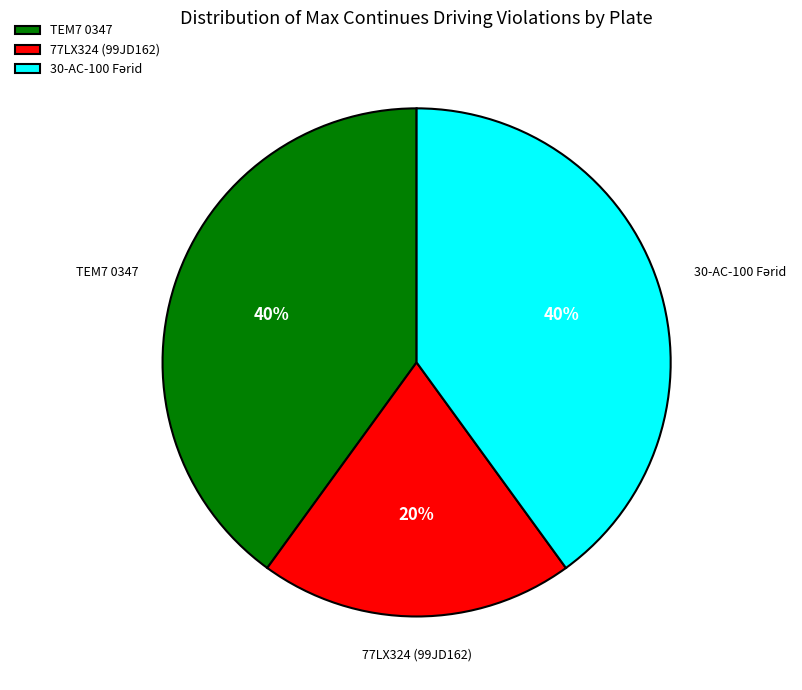

Is the sum of 77LX324 (99JD162) and TEM7 0347 greater than half?

Yes